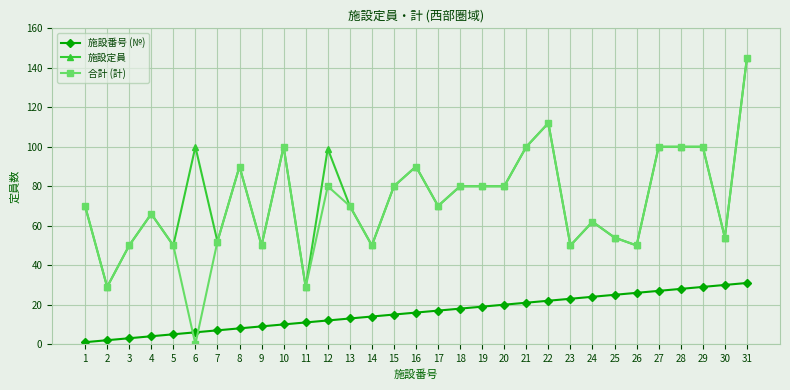

At which category is the sum across all series the highest?

31